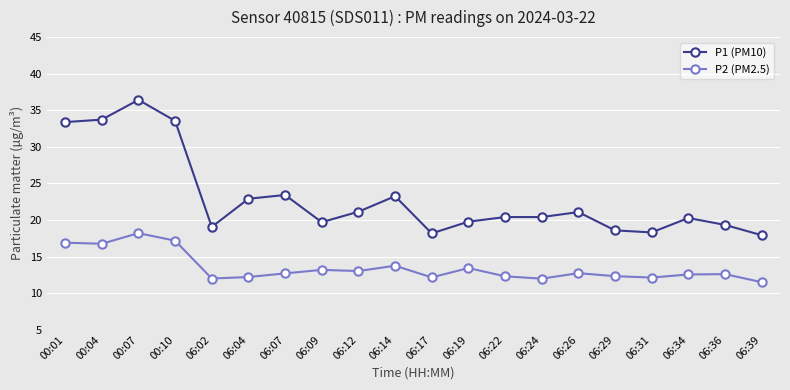

What is the sum of all P2 (PM2.5) values?

269.6